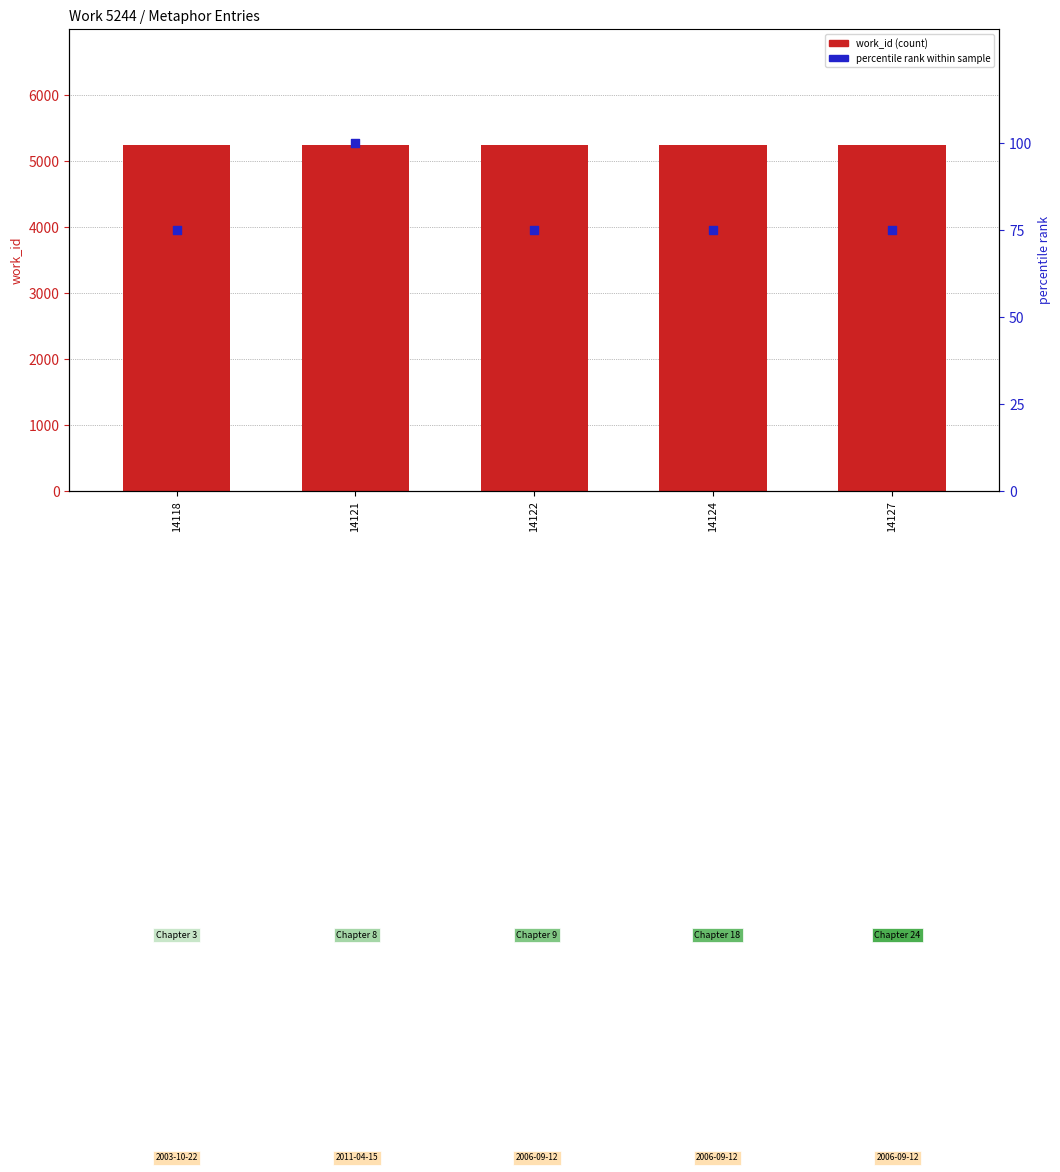

Which series has the largest total across all categories?

work_id